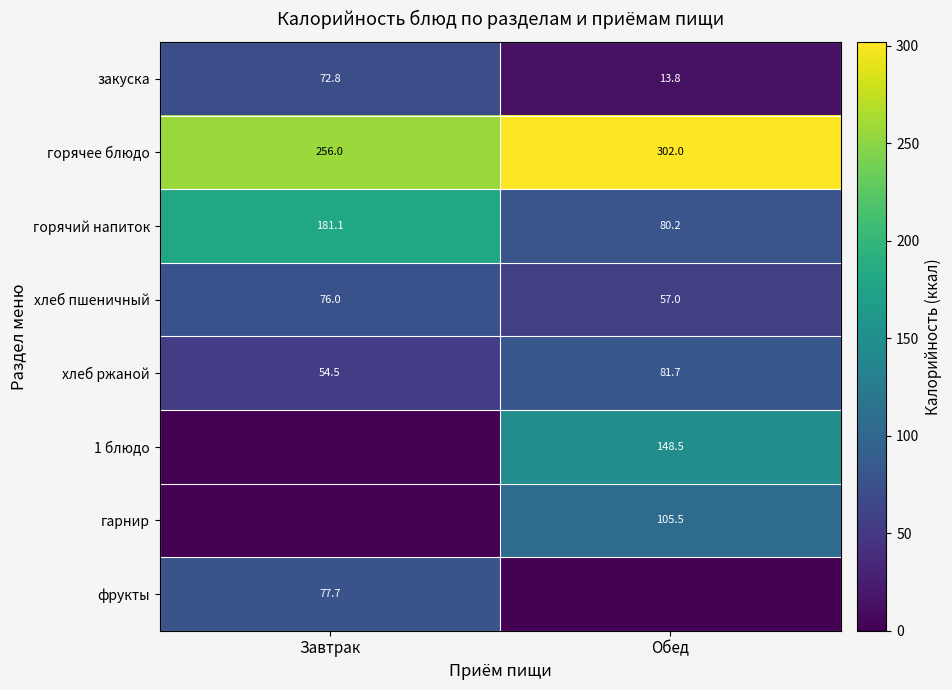

At which label does хлеб ржаной reach its minimum?

Завтрак